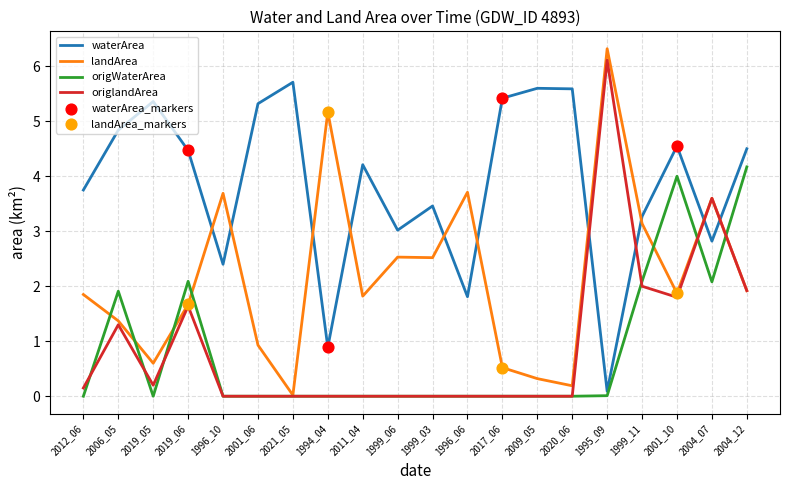

At how many categories does at least one series exceed 4?

13